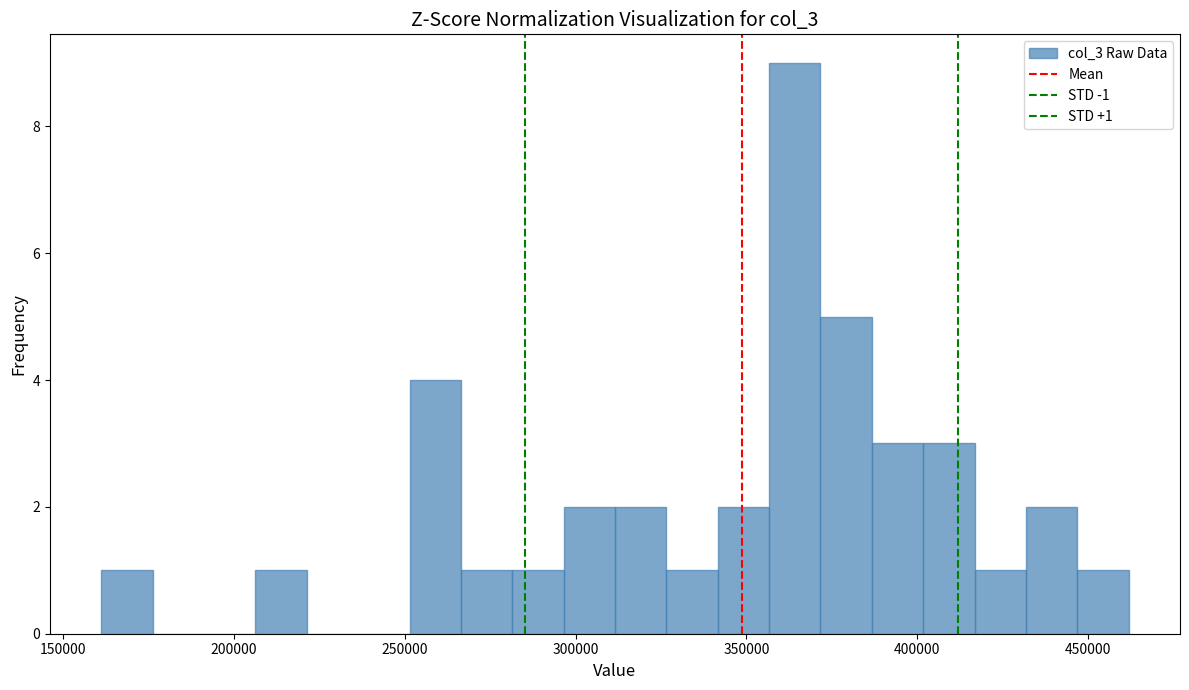

Around what value on the x-axis is the tallest bar? Give the approximate position of its centre, as read against the axis.

365000